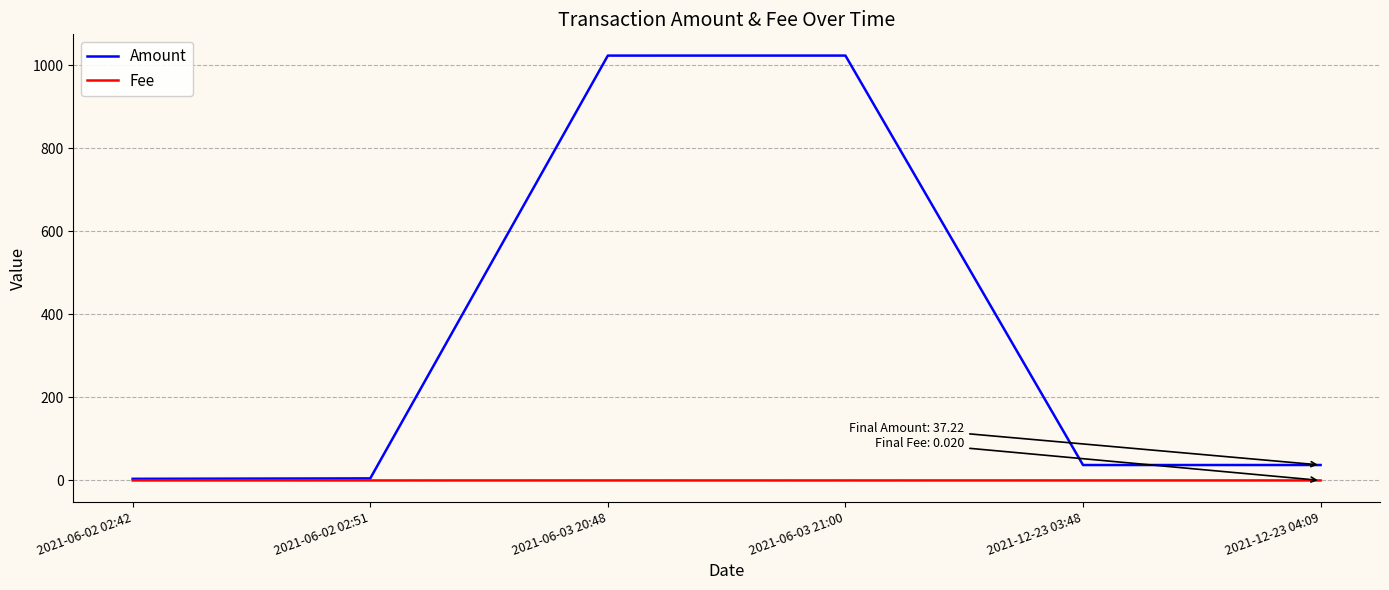

What is the maximum value shown in the chart?

1023.8